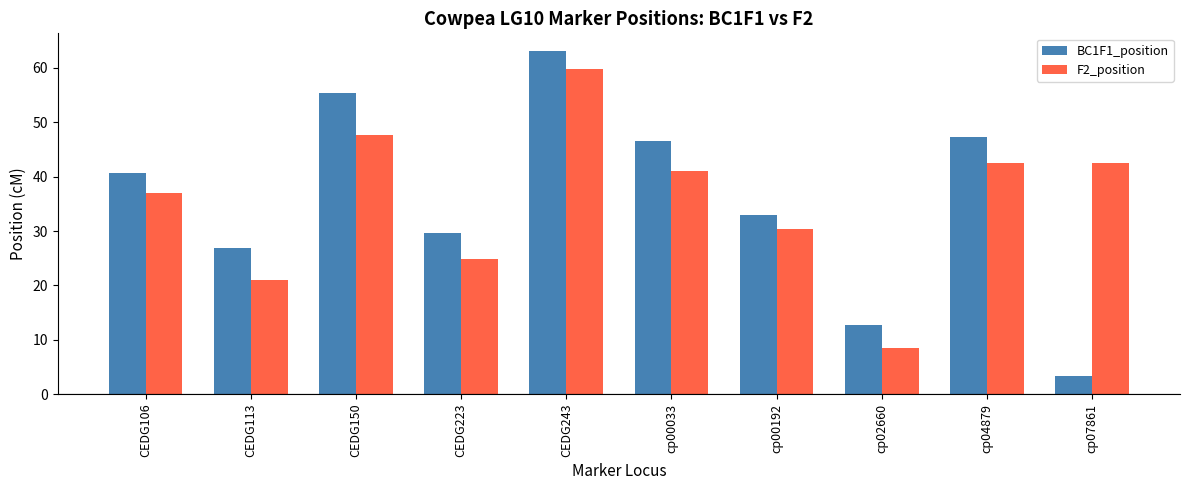

Reading right to left, extract all data points from this chart.

BC1F1_position: 3.4	47.2	12.7	32.9	46.6	63.2	29.7	55.4	26.8	40.7
F2_position: 42.6	42.6	8.5	30.4	41.0	59.8	24.8	47.6	20.9	37.0